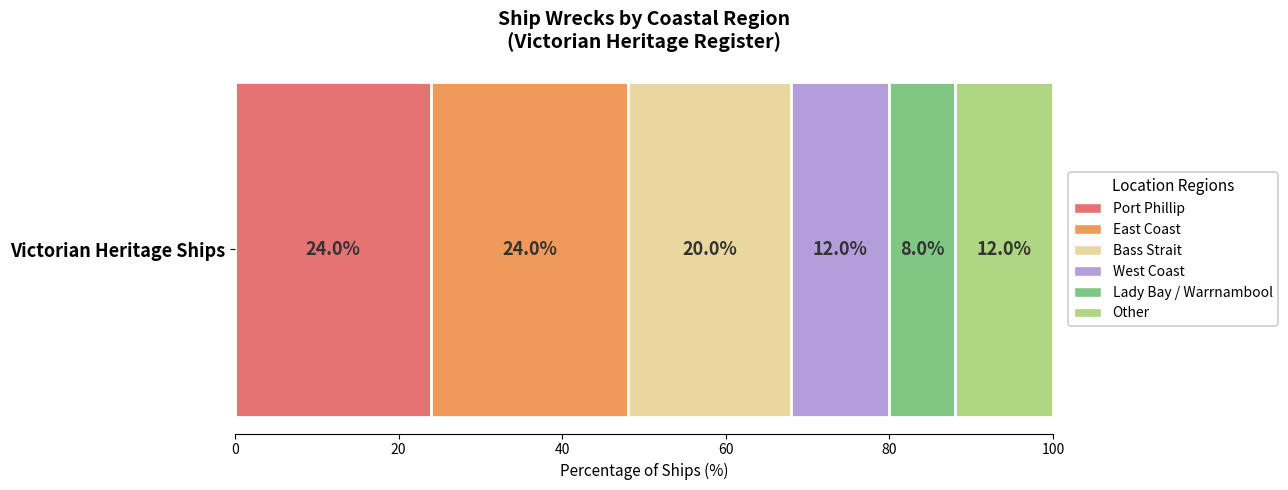

What is the lowest value of the Port Phillip series?

24